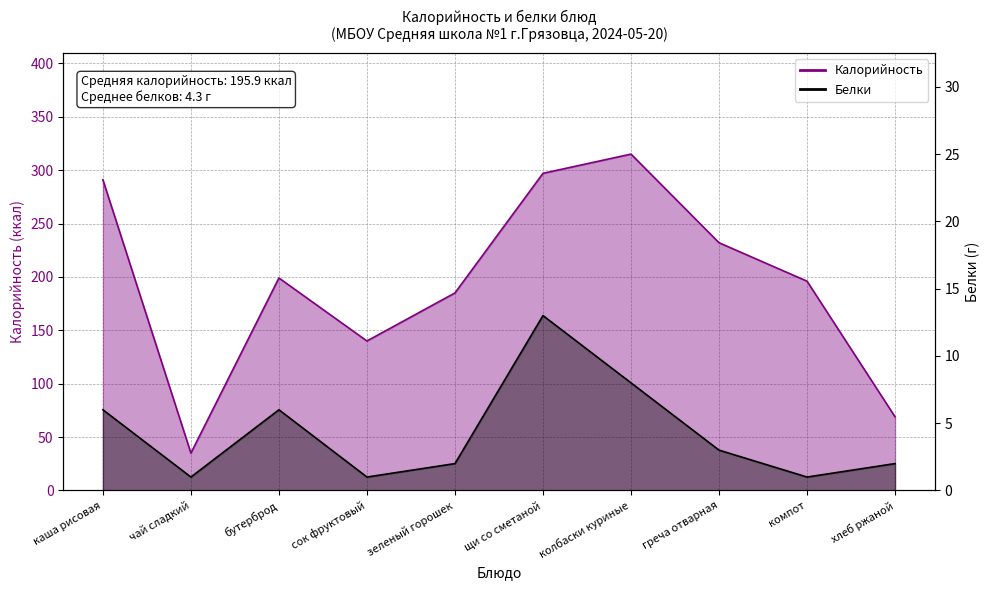

Does the chart display data point markers on the line(s)?

No